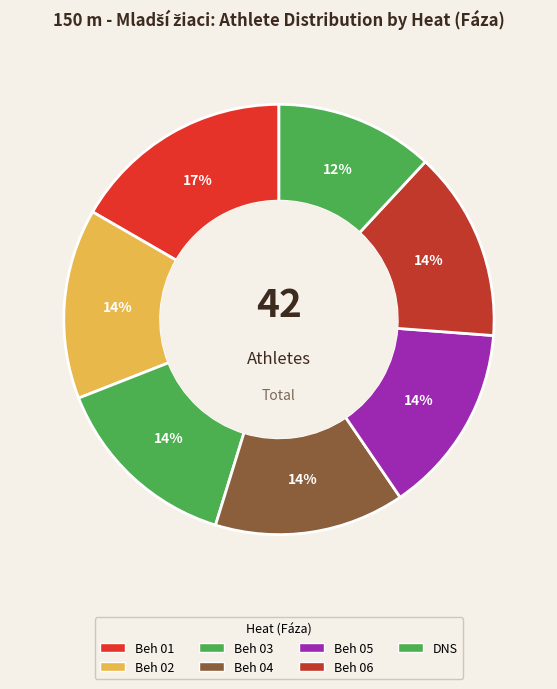

Is there any slice that represents more than half of the pie?

No